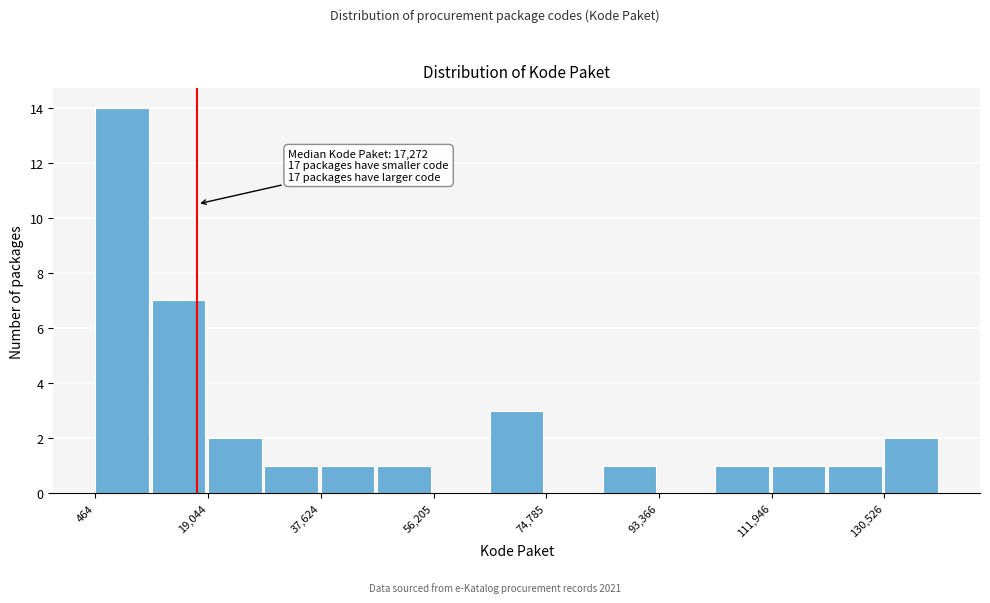

Over which range of the x-axis is the bar tallest?

0 to 10000